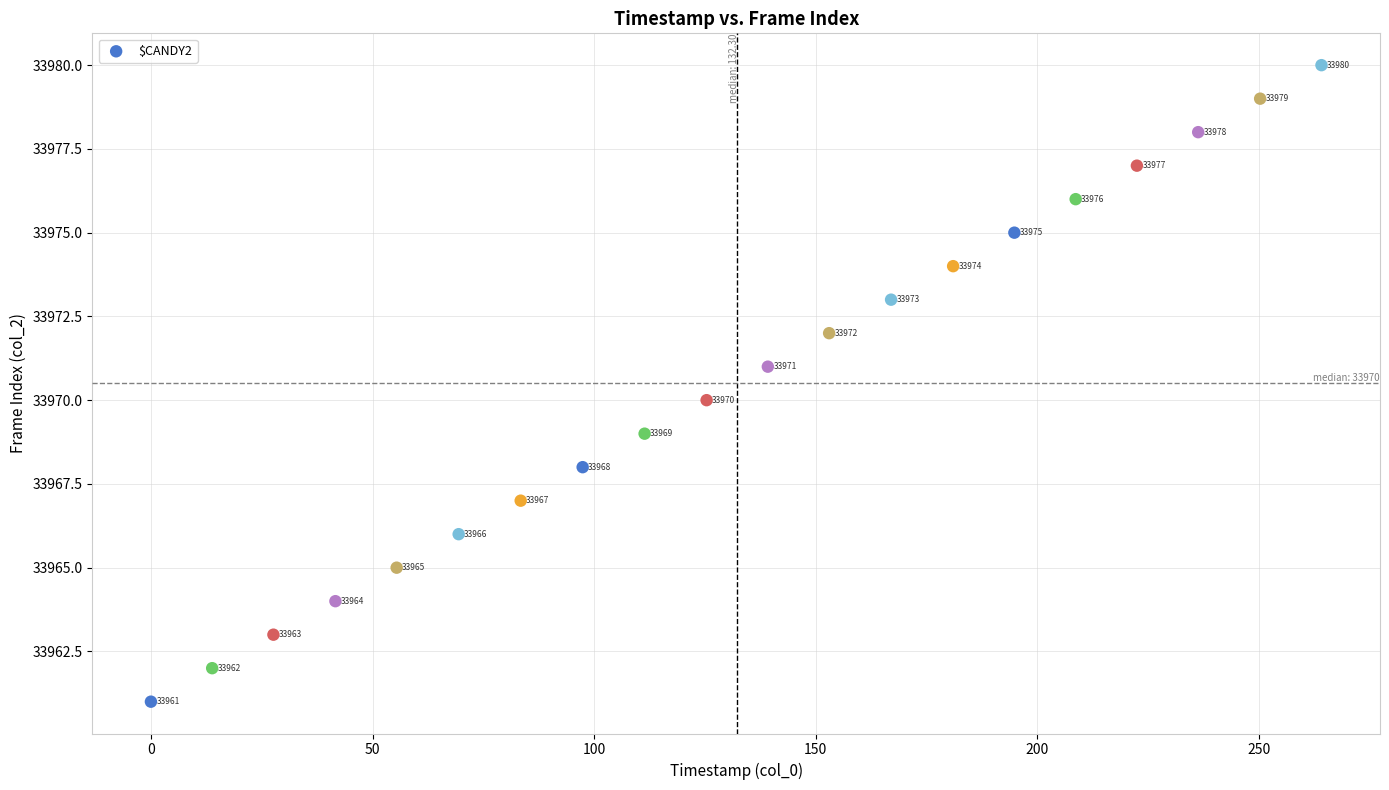

What is the range of Y values (max minus min)?

19